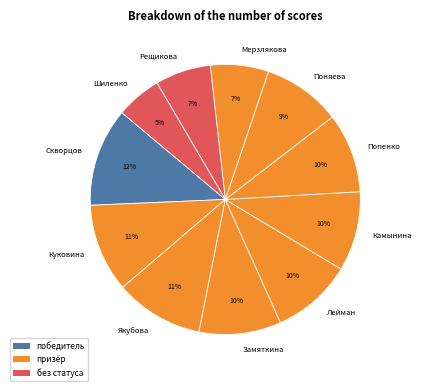

To the nearest percent, what percentage of the pie is Замяткина?

10%